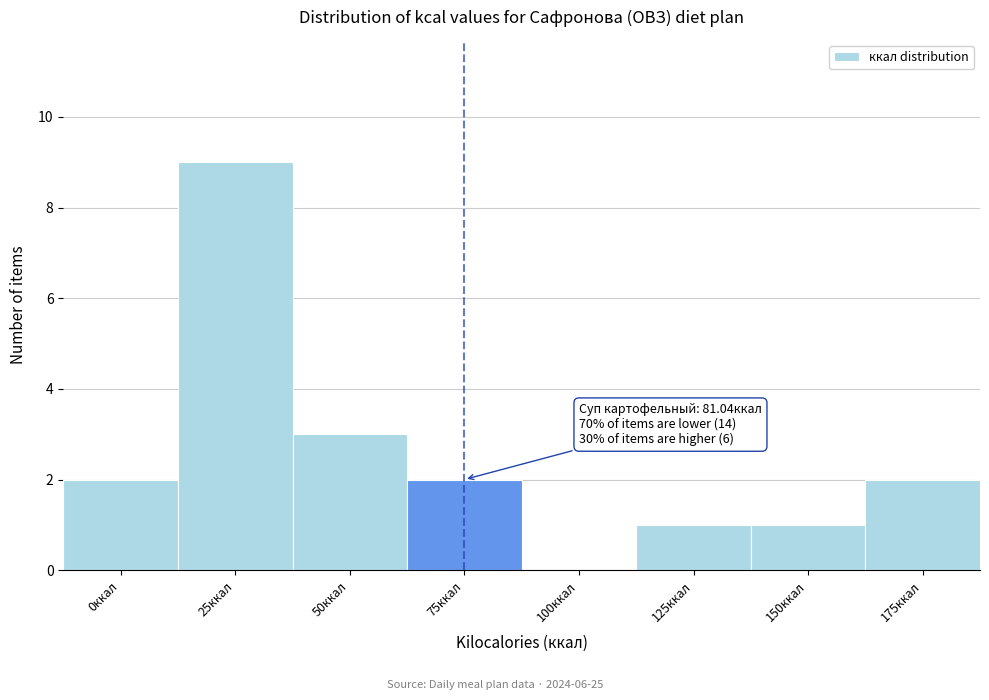

Reading left to right, list all the values displayed in this chart.

0ккал=2	25ккал=9	50ккал=3	75ккал=2	100ккал=0	125ккал=1	150ккал=1	175ккал=2